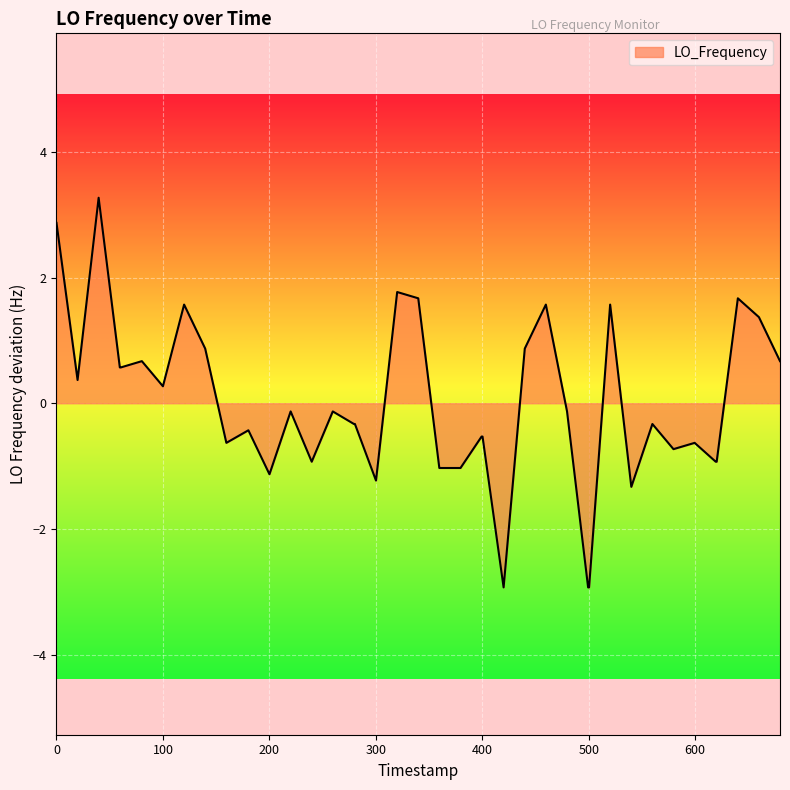

What is the maximum value shown in the chart?

3.3